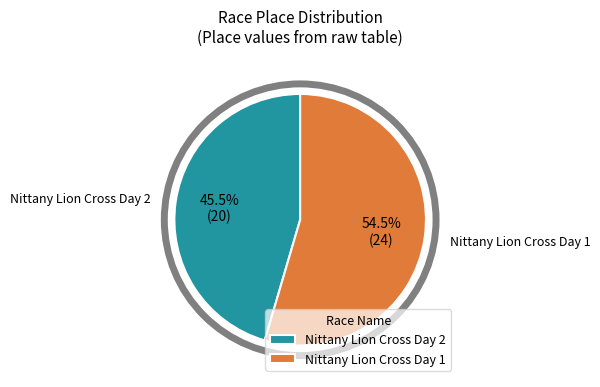

Which slice is the smallest?

Nittany Lion Cross Day 2